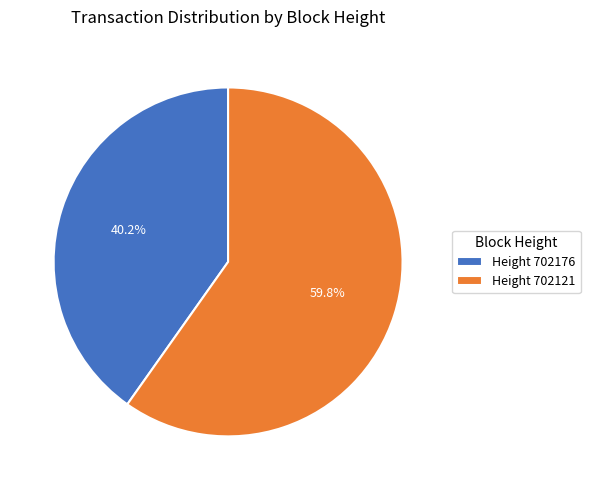

Rank the categories by value from lowest to highest.

Height 702176, Height 702121